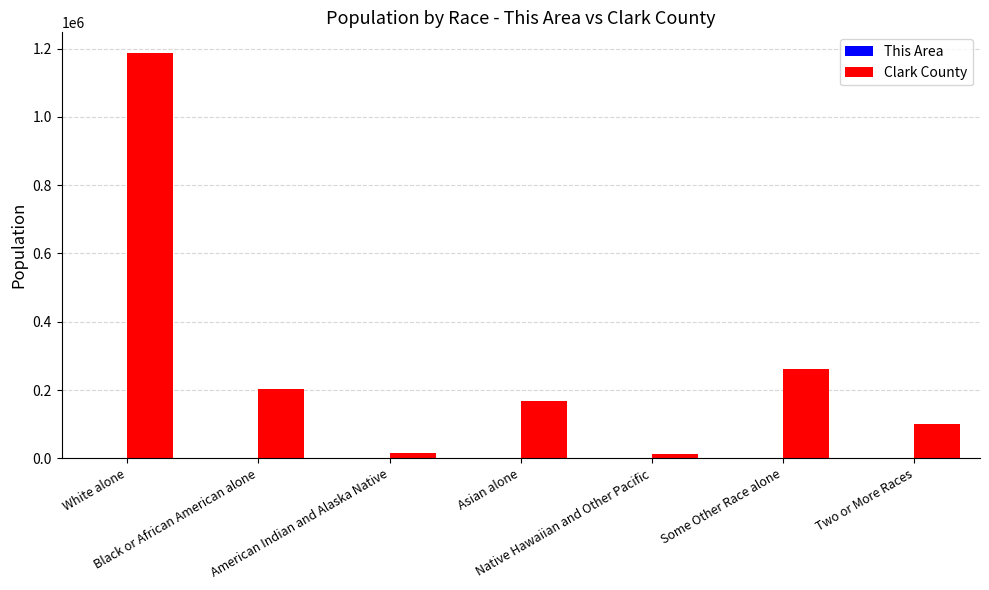

How many categories are shown in the chart?

7